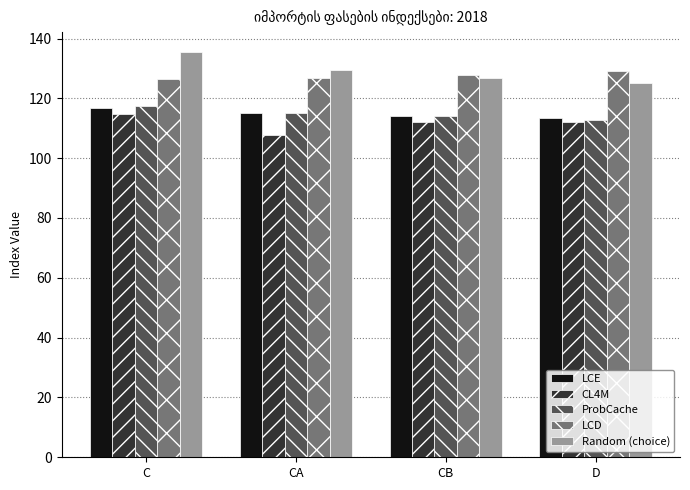

Is the value of LCE at CB greater than the value of CL4M at CA?

Yes